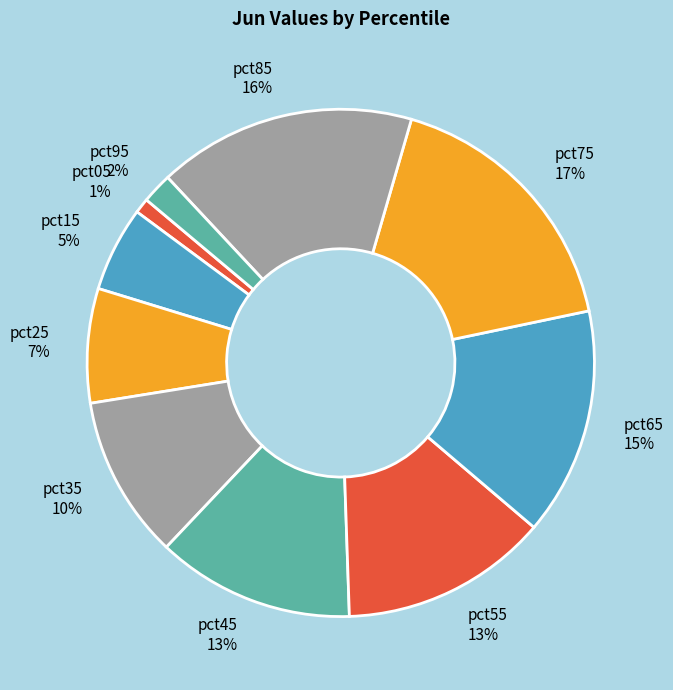

Does pct55 represent more than half of the total?

No